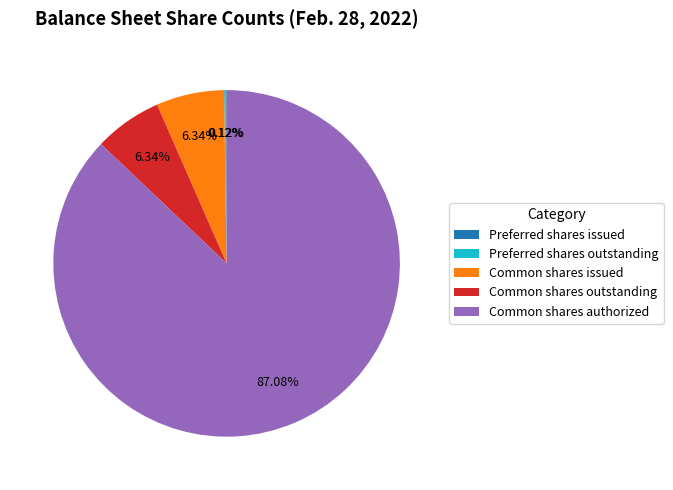

Do Common shares authorized and Common shares outstanding together represent more than half of the pie?

Yes